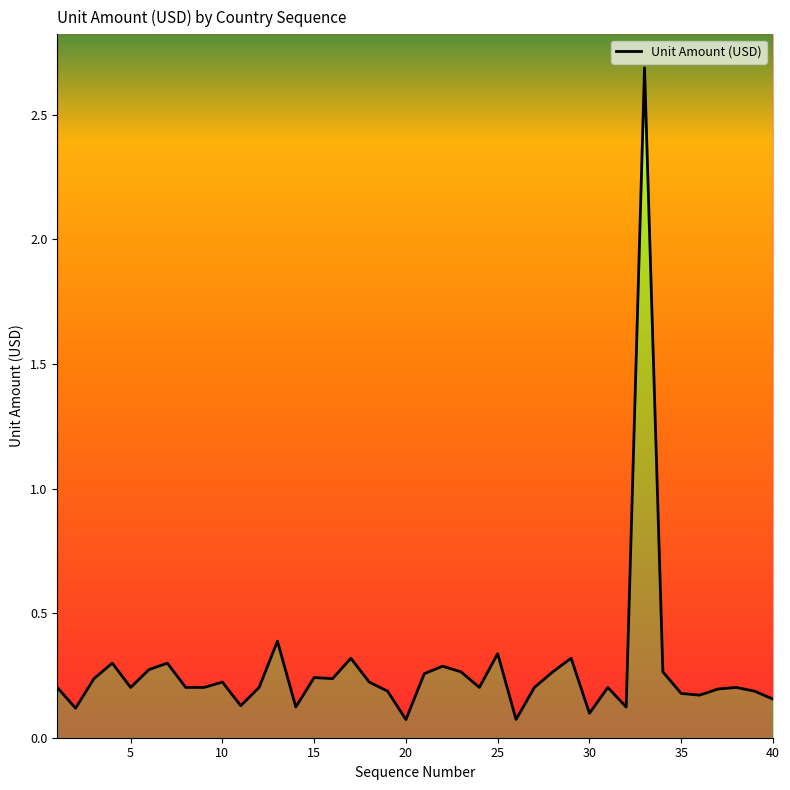

What is the maximum value shown in the chart?

2.7